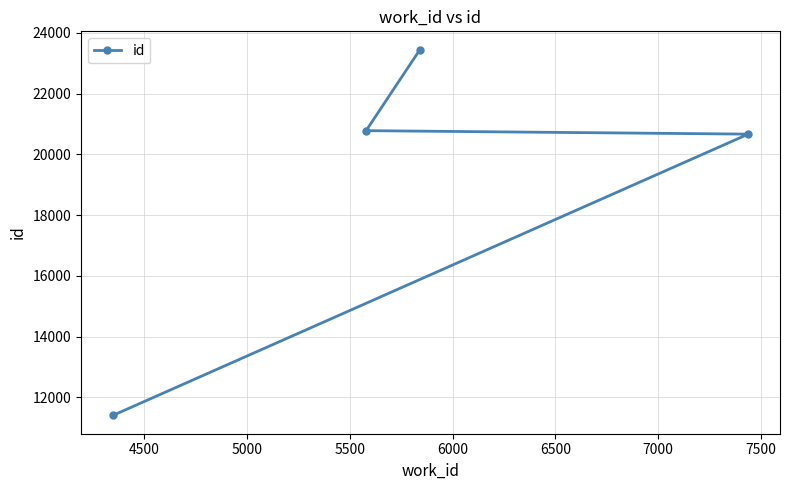

Reading left to right, transcribe all the data shown in this chart.

11401	20780	23449	20666